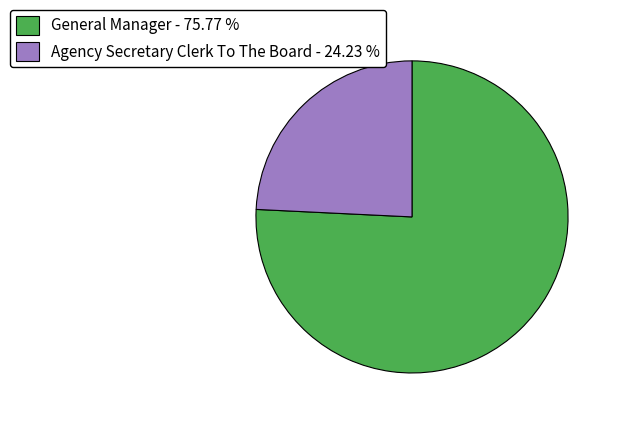

Does Agency Secretary Clerk To The Board - 24.23 % account for over 50% of the chart?

No